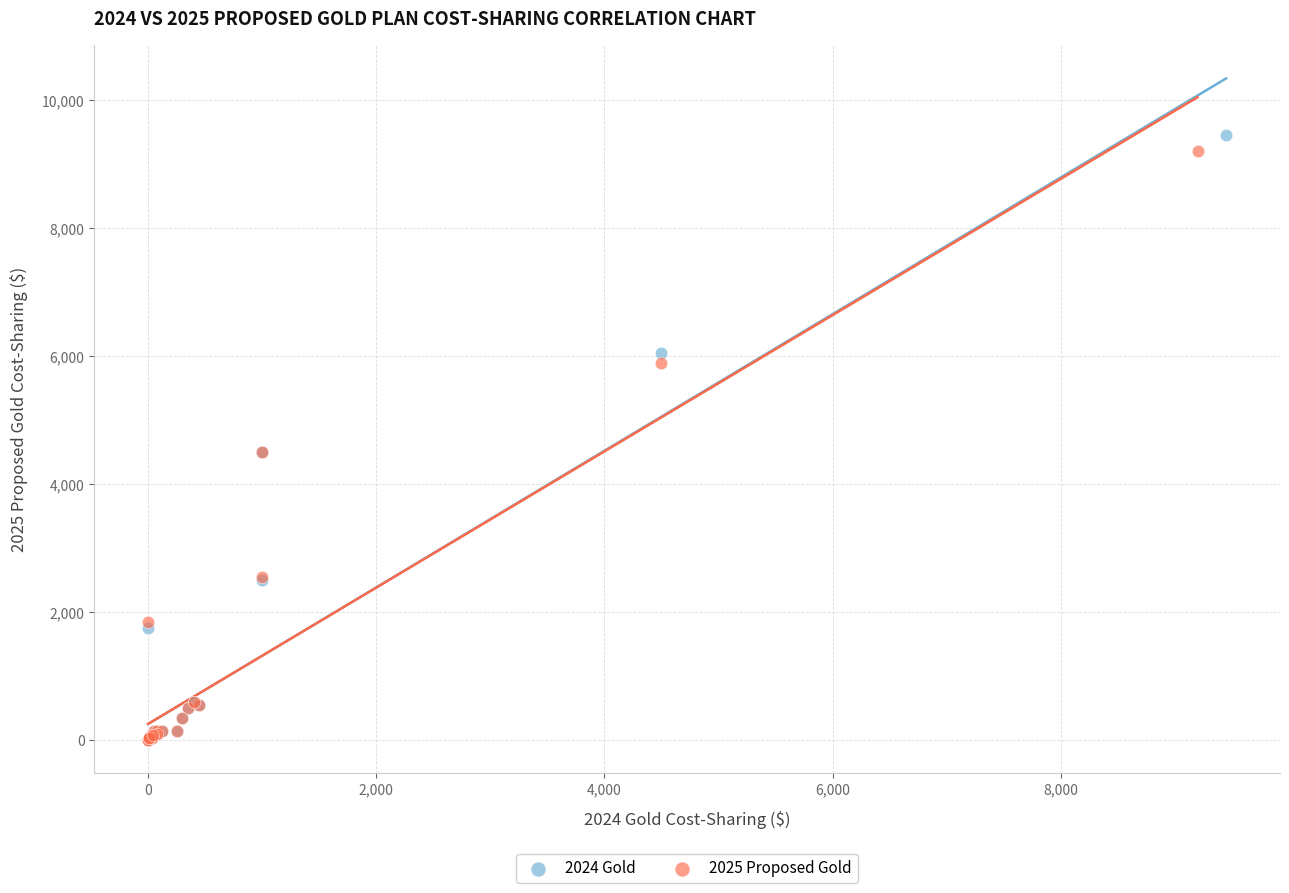

Which series has the largest Y range (max minus min)?

2024 Gold